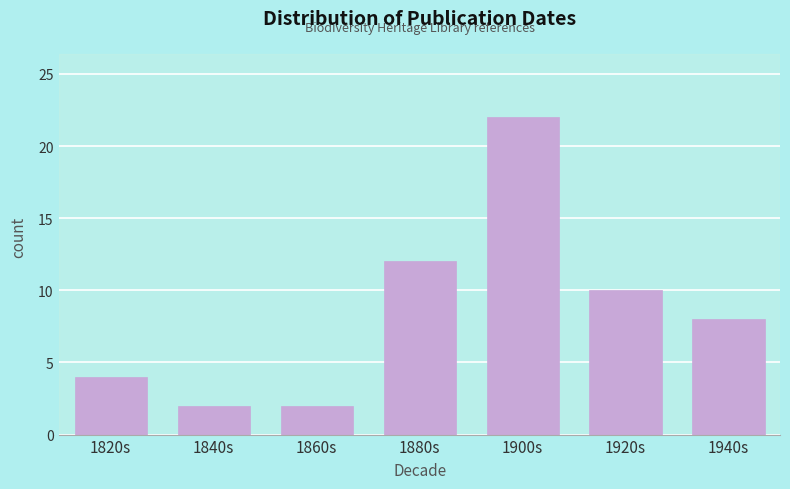

Reading left to right, list all the values displayed in this chart.

4	2	2	12	22	10	8